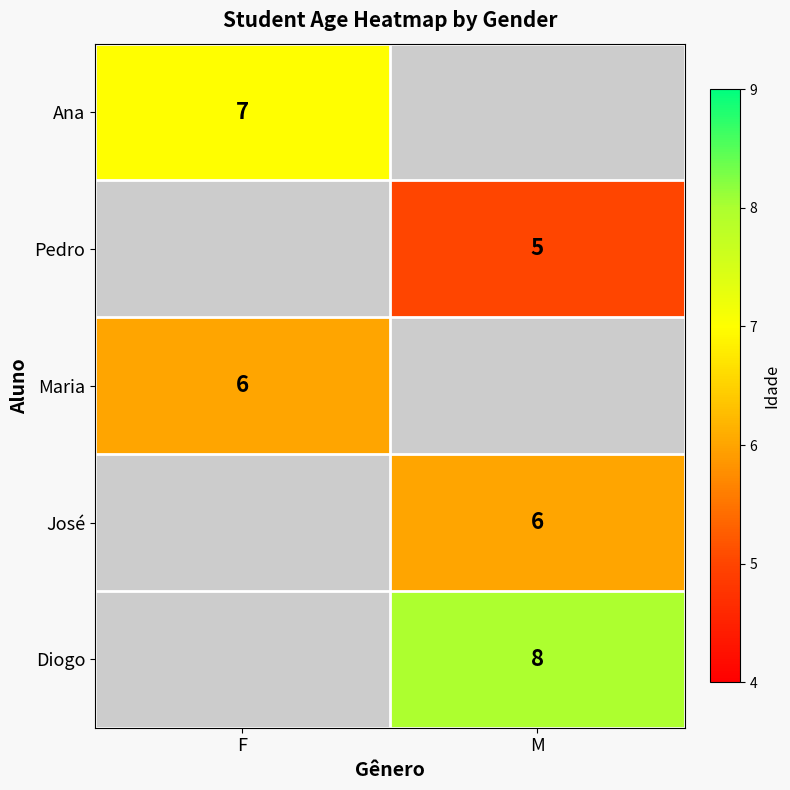

Between M and F, which is larger?

F